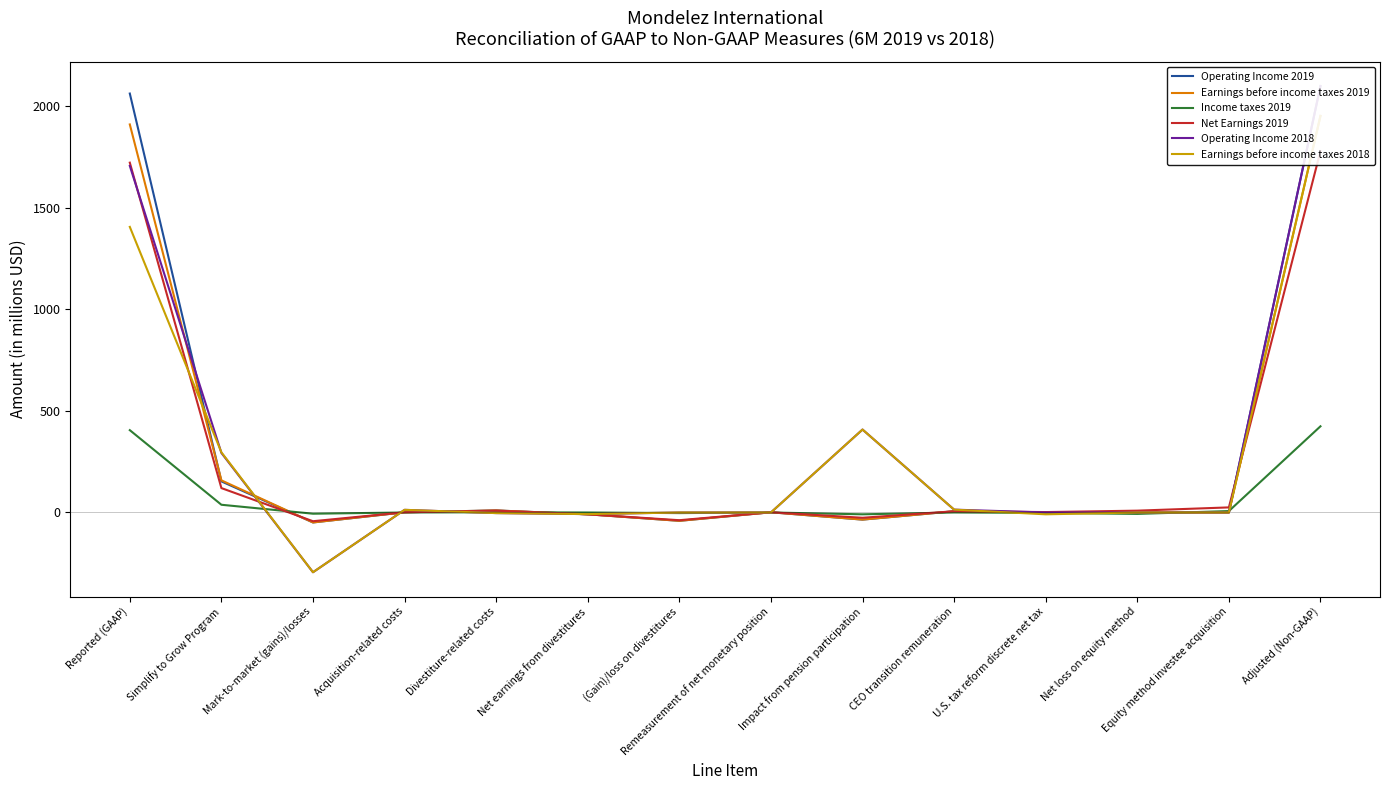

Reading left to right, transcribe all the data shown in this chart.

Operating Income 2019: Reported (GAAP)=2061	Simplify to Grow Program=153	Mark-to-market (gains)/losses=-49	Acquisition-related costs=1	Divestiture-related costs=10	Net earnings from divestitures=-9	(Gain)/loss on divestitures=-41	Remeasurement of net monetary position=1	Impact from pension participation=-35	CEO transition remuneration=6	U.S. tax reform discrete net tax=0	Net loss on equity method=0	Equity method investee acquisition=0	Adjusted (Non-GAAP)=2098
Earnings before income taxes 2019: Reported (GAAP)=1909	Simplify to Grow Program=158	Mark-to-market (gains)/losses=-49	Acquisition-related costs=1	Divestiture-related costs=10	Net earnings from divestitures=-9	(Gain)/loss on divestitures=-41	Remeasurement of net monetary position=1	Impact from pension participation=-35	CEO transition remuneration=6	U.S. tax reform discrete net tax=0	Net loss on equity method=0	Equity method investee acquisition=0	Adjusted (Non-GAAP)=1951
Income taxes 2019: Reported (GAAP)=405	Simplify to Grow Program=38	Mark-to-market (gains)/losses=-6	Acquisition-related costs=0	Divestiture-related costs=1	Net earnings from divestitures=0	(Gain)/loss on divestitures=-3	Remeasurement of net monetary position=0	Impact from pension participation=-9	CEO transition remuneration=0	U.S. tax reform discrete net tax=-2	Net loss on equity method=-7	Equity method investee acquisition=7	Adjusted (Non-GAAP)=424
Net Earnings 2019: Reported (GAAP)=1721	Simplify to Grow Program=120	Mark-to-market (gains)/losses=-43	Acquisition-related costs=1	Divestiture-related costs=9	Net earnings from divestitures=-9	(Gain)/loss on divestitures=-38	Remeasurement of net monetary position=1	Impact from pension participation=-26	CEO transition remuneration=6	U.S. tax reform discrete net tax=2	Net loss on equity method=9	Equity method investee acquisition=25	Adjusted (Non-GAAP)=1778
Operating Income 2018: Reported (GAAP)=1705	Simplify to Grow Program=293	Mark-to-market (gains)/losses=-294	Acquisition-related costs=13	Divestiture-related costs=-3	Net earnings from divestitures=-8	(Gain)/loss on divestitures=0	Remeasurement of net monetary position=0	Impact from pension participation=408	CEO transition remuneration=14	U.S. tax reform discrete net tax=0	Net loss on equity method=0	Equity method investee acquisition=0	Adjusted (Non-GAAP)=2098
Earnings before income taxes 2018: Reported (GAAP)=1405	Simplify to Grow Program=296	Mark-to-market (gains)/losses=-294	Acquisition-related costs=13	Divestiture-related costs=-3	Net earnings from divestitures=-8	(Gain)/loss on divestitures=0	Remeasurement of net monetary position=0	Impact from pension participation=408	CEO transition remuneration=14	U.S. tax reform discrete net tax=-9	Net loss on equity method=0	Equity method investee acquisition=0	Adjusted (Non-GAAP)=1951